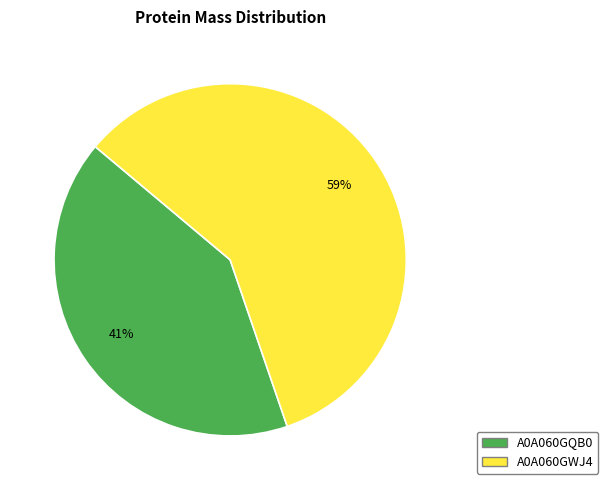

Is it true that A0A060GWJ4 is 64% of the pie?

False